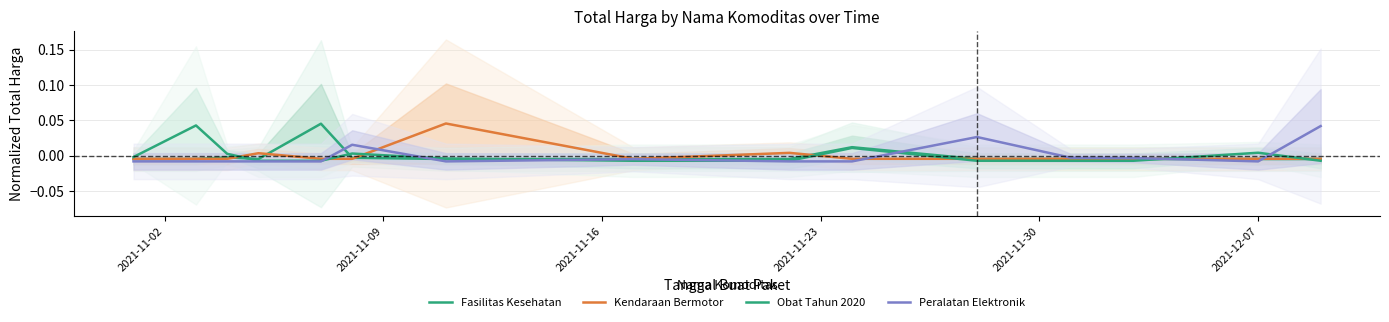

How many categories are shown in the chart?

15